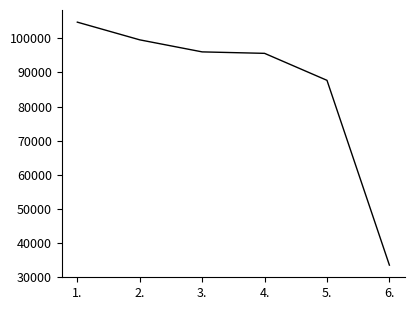

What is the sum of the values at 1. and 2.?

204393